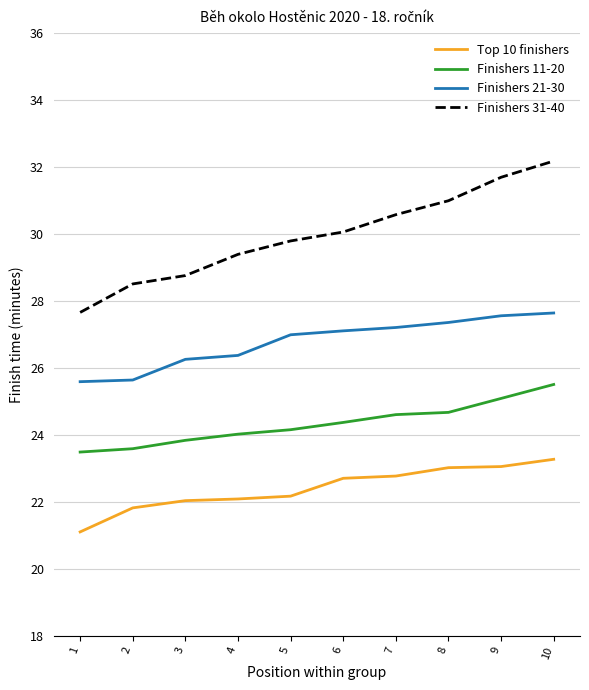

Is it true that Finishers 11-20 equals 35.1 at 6?

False